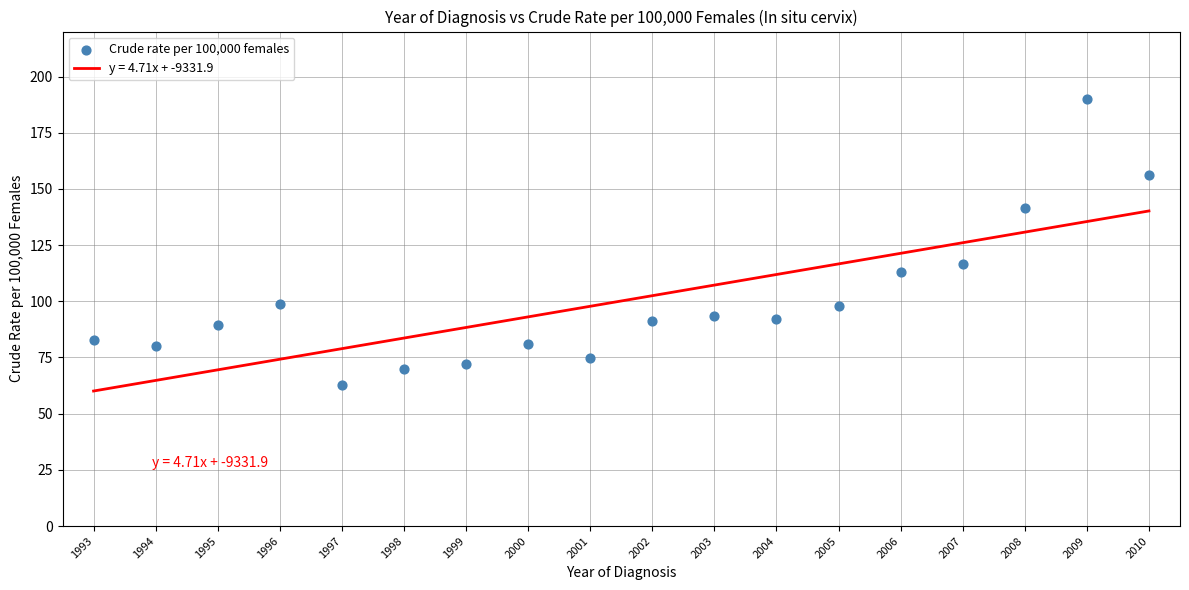

What is the range of X values (max minus min)?

17.0